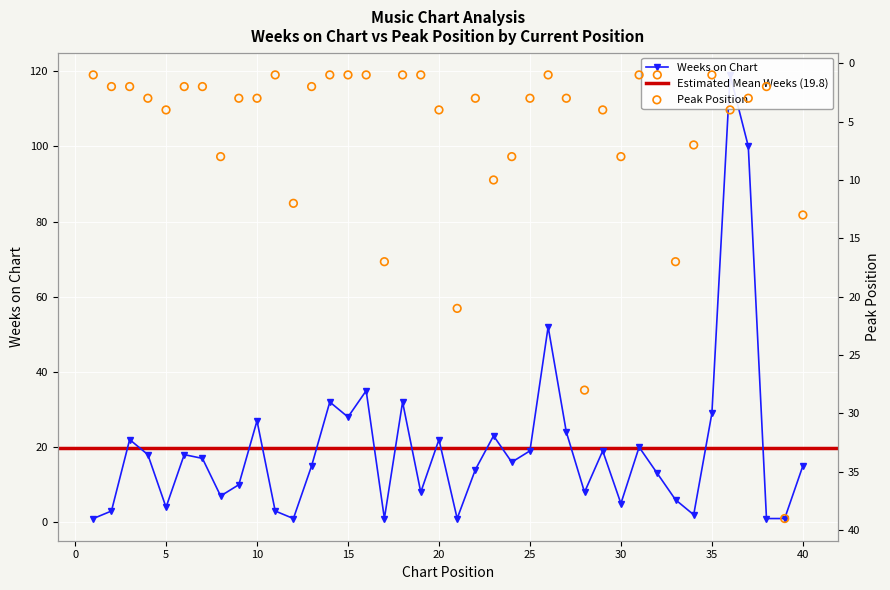

At how many categories does at least one series exceed 77?

2